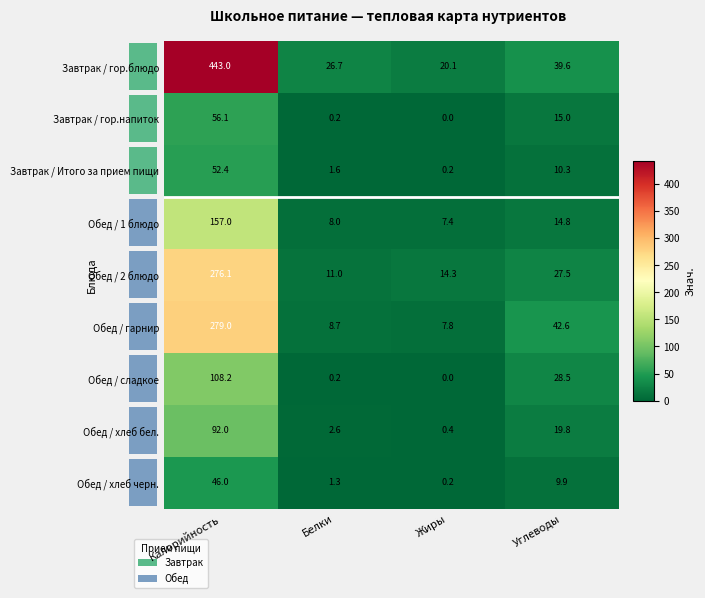

Reading right to left, transcribe all the data shown in this chart.

Завтрак / гор.блюдо: Углеводы=39.6	Жиры=20.1	Белки=26.7	Калорийность=443.0
Завтрак / гор.напиток: Углеводы=15.0	Жиры=0.0	Белки=0.2	Калорийность=56.1
Завтрак / Итого за прием пищи: Углеводы=10.3	Жиры=0.2	Белки=1.6	Калорийность=52.4
Обед / 1 блюдо: Углеводы=14.8	Жиры=7.4	Белки=8.0	Калорийность=157.0
Обед / 2 блюдо: Углеводы=27.5	Жиры=14.3	Белки=11.0	Калорийность=276.1
Обед / гарнир: Углеводы=42.6	Жиры=7.8	Белки=8.7	Калорийность=279.0
Обед / сладкое: Углеводы=28.5	Жиры=0.0	Белки=0.2	Калорийность=108.2
Обед / хлеб бел.: Углеводы=19.8	Жиры=0.4	Белки=2.6	Калорийность=92.0
Обед / хлеб черн.: Углеводы=9.9	Жиры=0.2	Белки=1.3	Калорийность=46.0